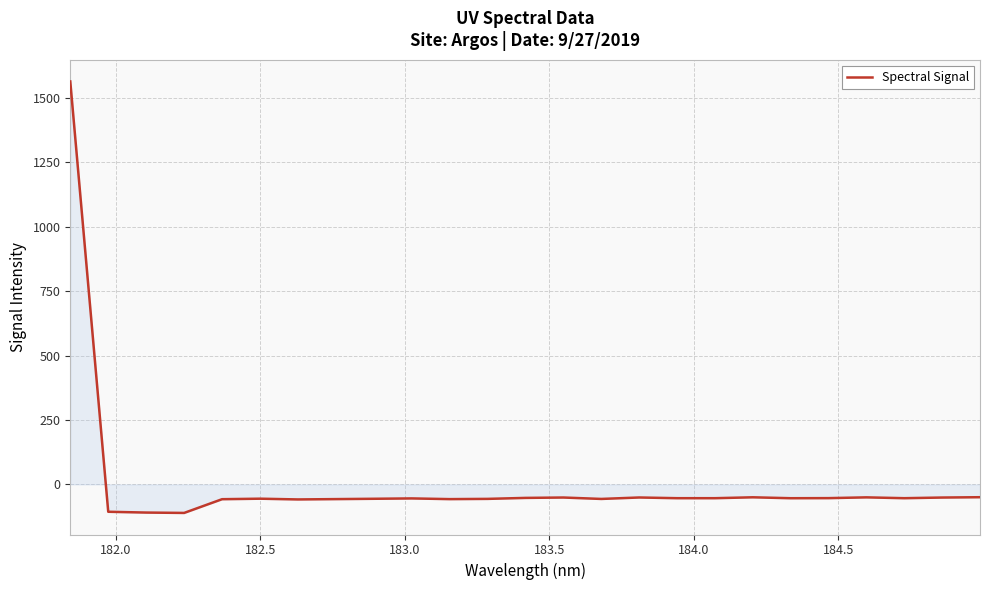

What is the smallest value displayed?

-110.7